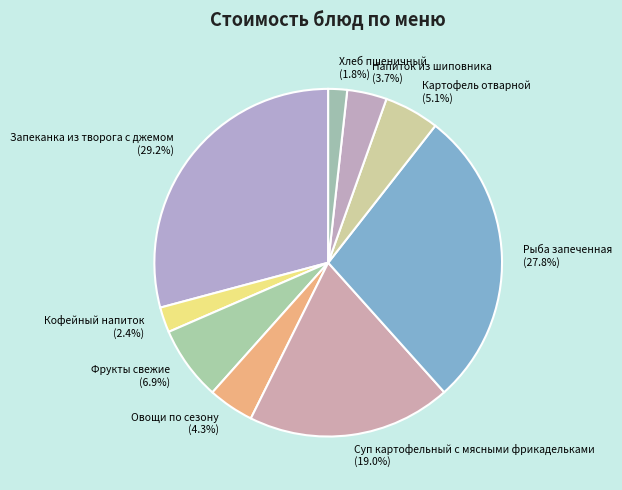

Which slice is the smallest?

Хлеб пшеничный